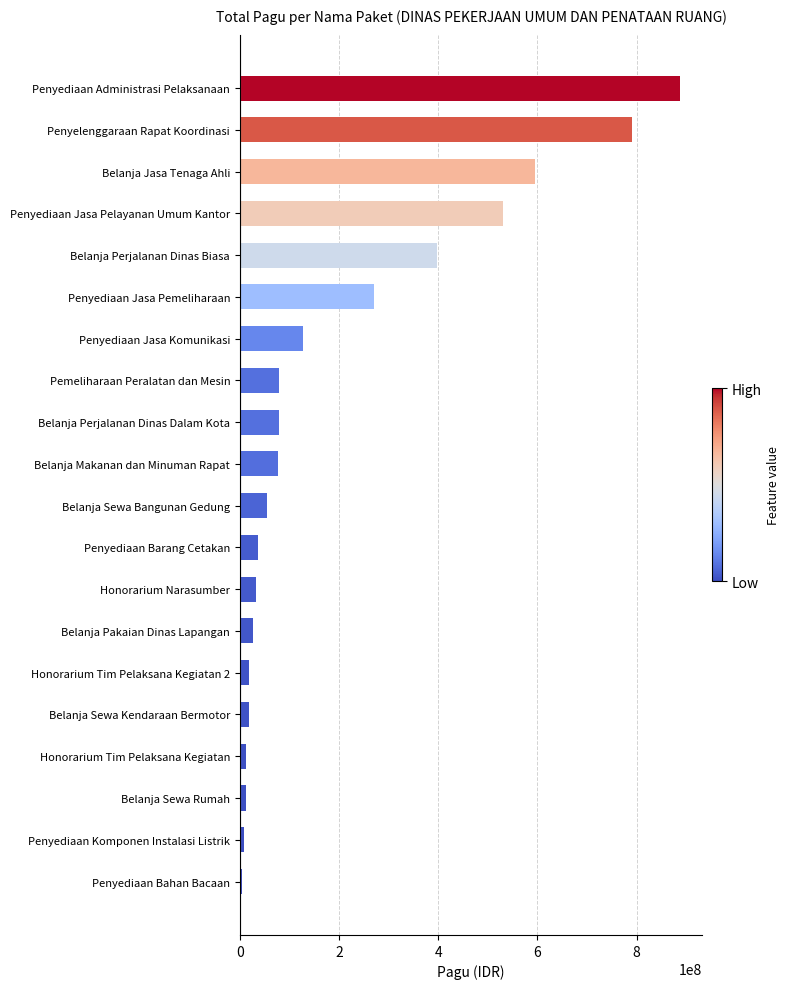

What is the difference between the maximum and second lowest values?

879943800